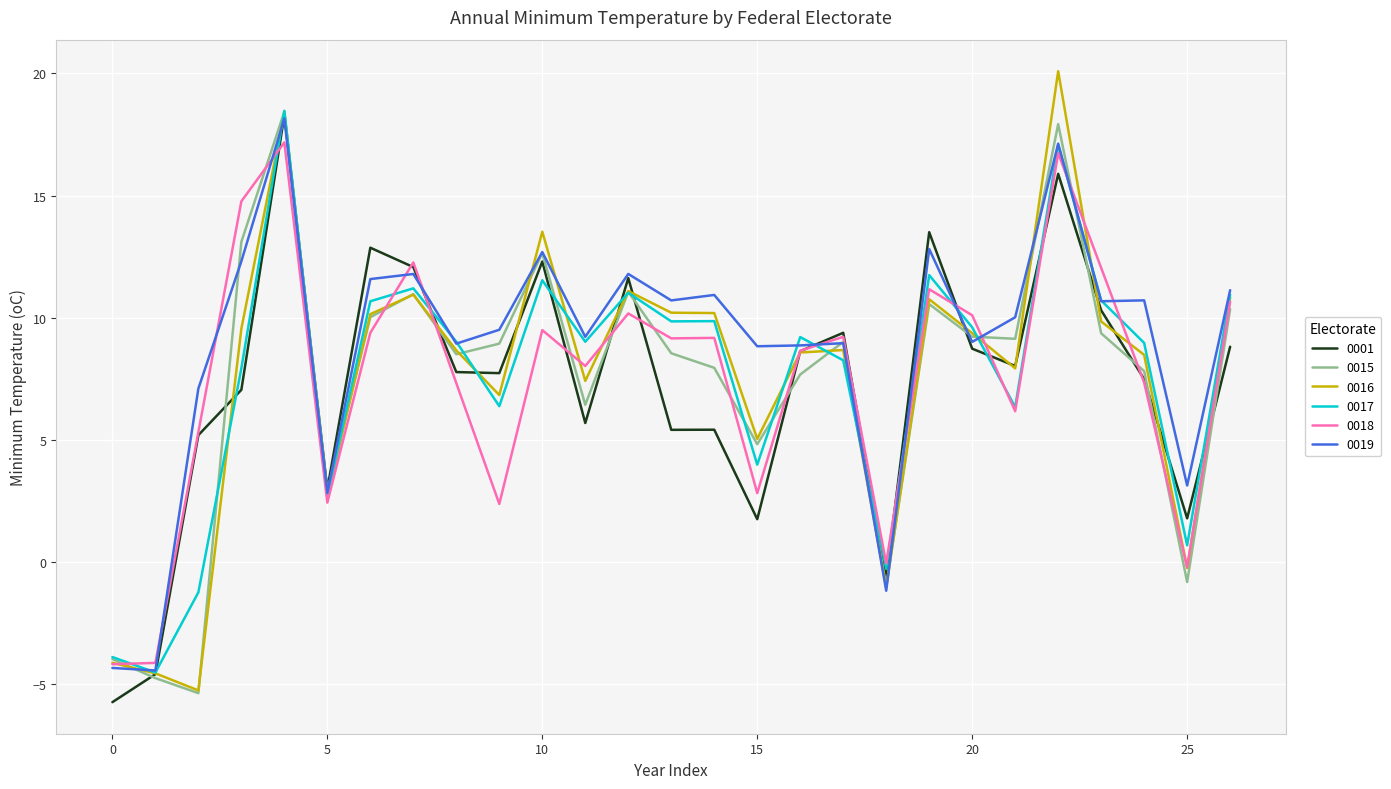

What is the smallest value displayed?

-5.7